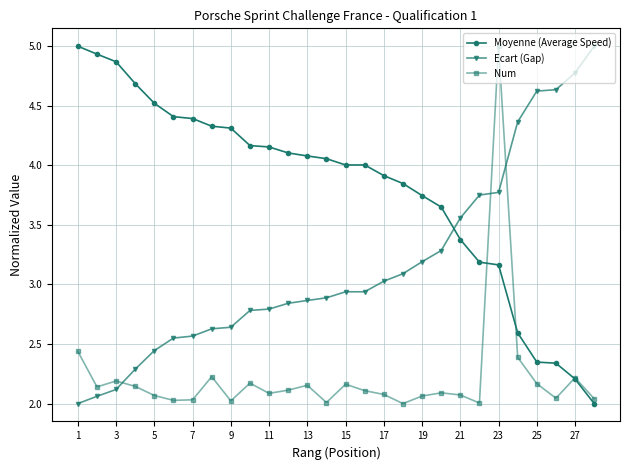

What is the value of the Moyenne (Average Speed) point at the 4th from the left?

4.7